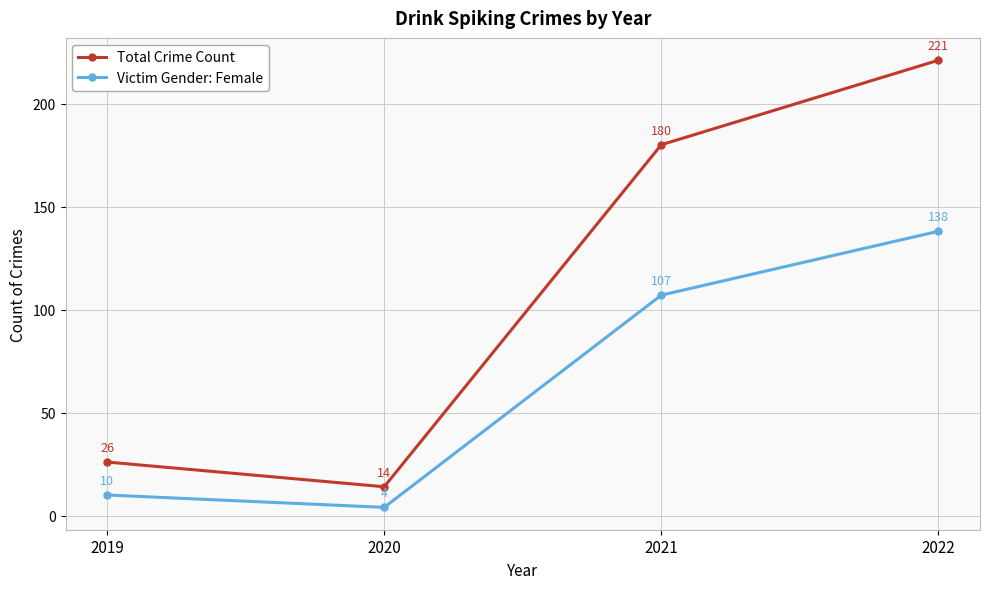

The Victim Gender: Female series shows 176 at 2021. True or false?

False